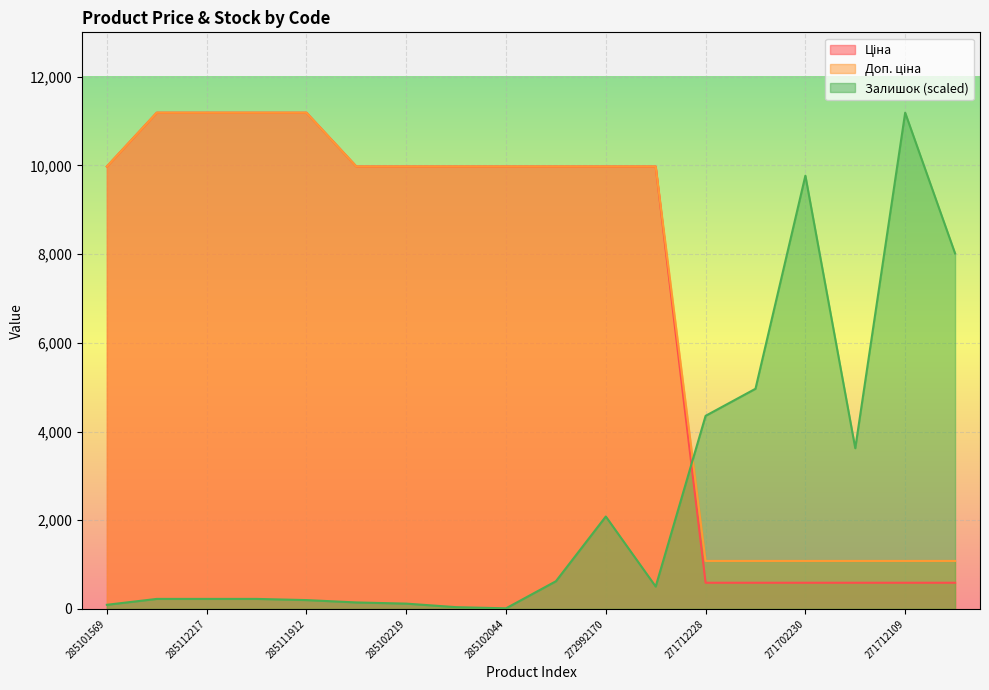

Which has a higher value, 285102221 or 285112217?

285112217